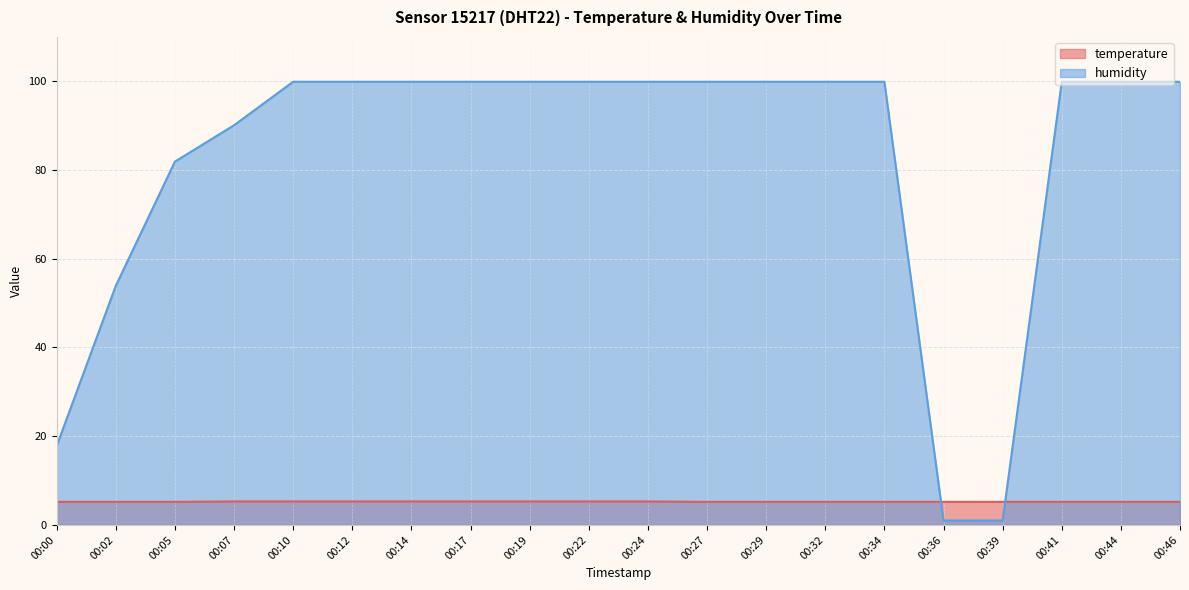

True or false: humidity has more than 2 points higher than both neighbors.

False